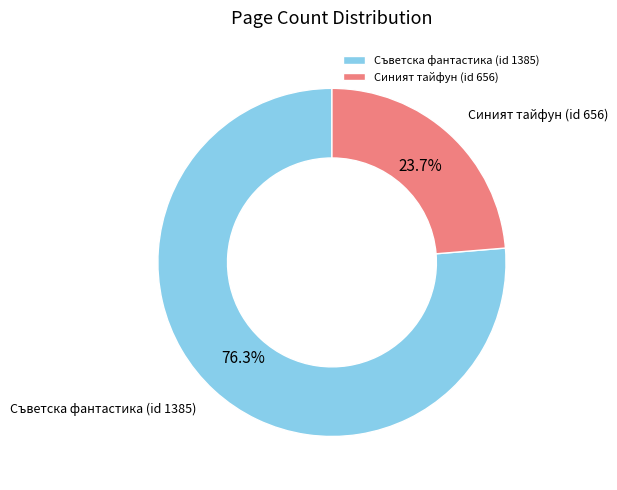

Which category has the biggest portion of the pie?

Съветска фантастика (id 1385)